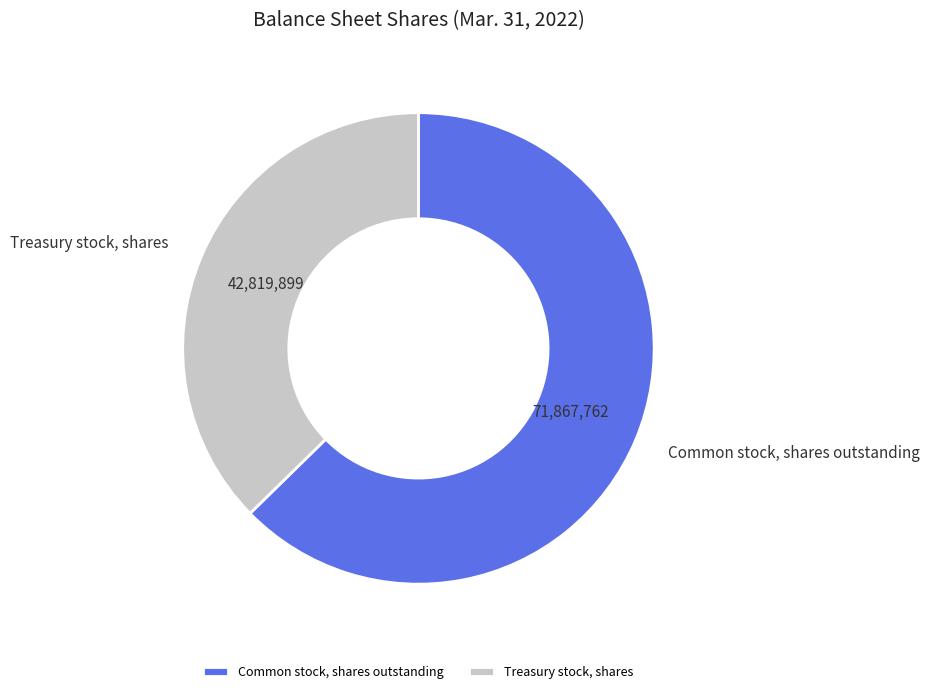

Combined, do Treasury stock, shares and Common stock, shares outstanding account for over 50%?

Yes